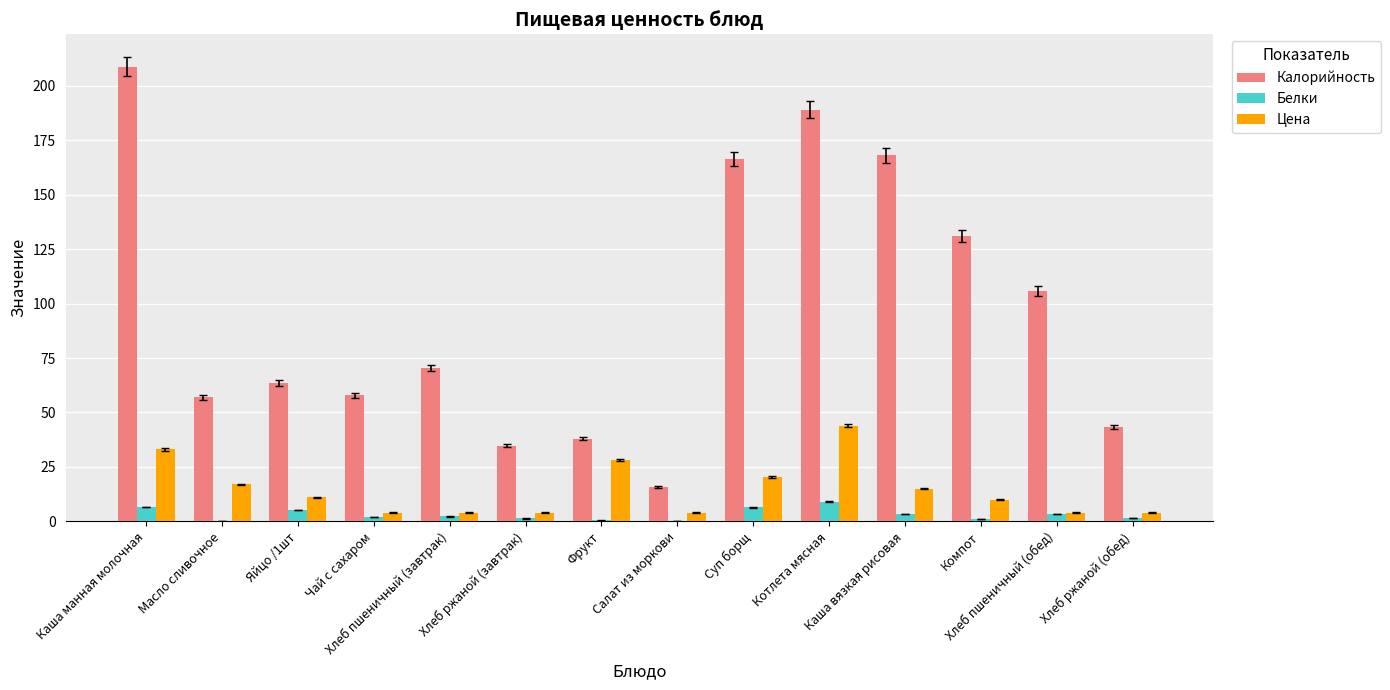

Which series has the largest total across all categories?

Калорийность